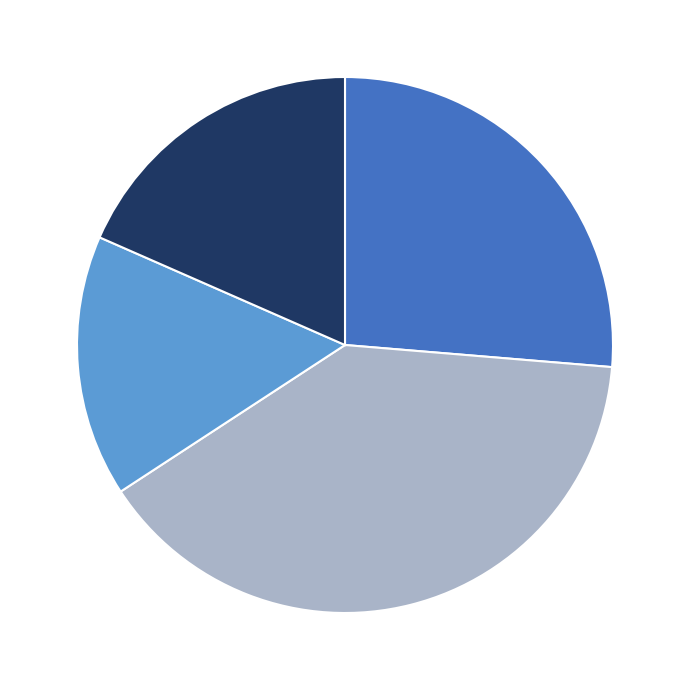

Is there a majority slice in this chart?

No